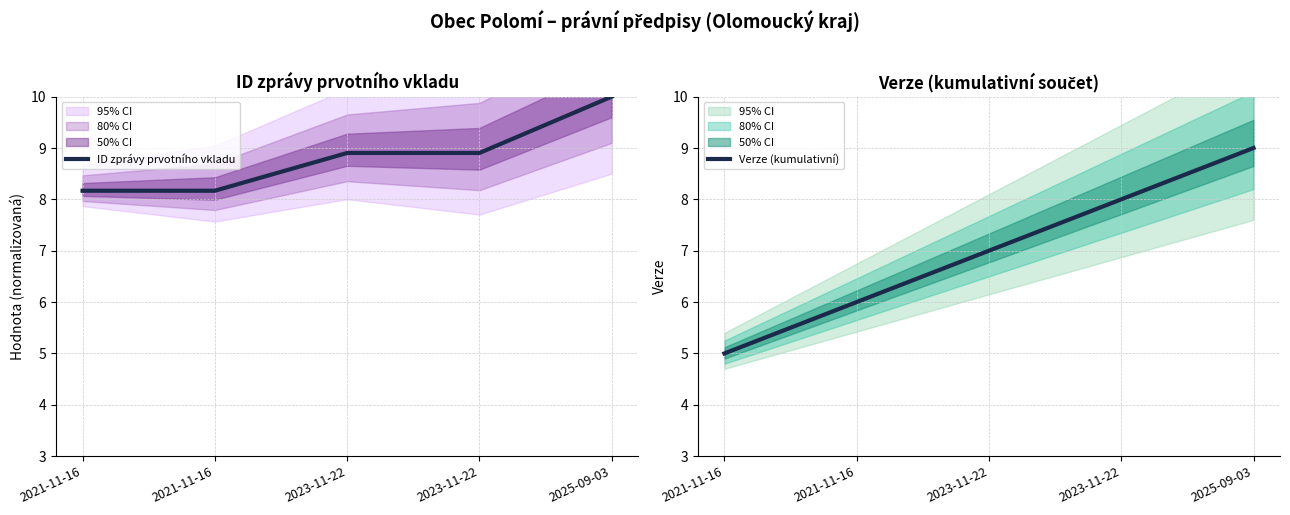

List the series in order of their peak value, lowest first.

Verze (kumulativní), ID zprávy prvotního vkladu